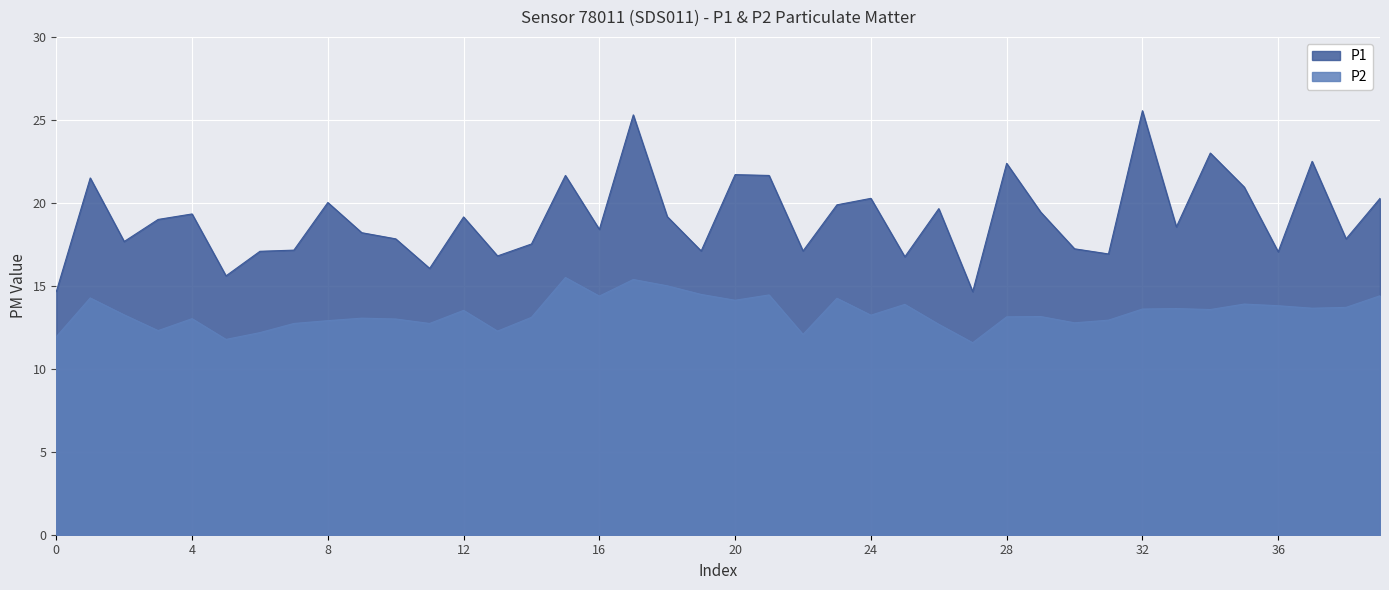

Which series has the largest total across all categories?

P1